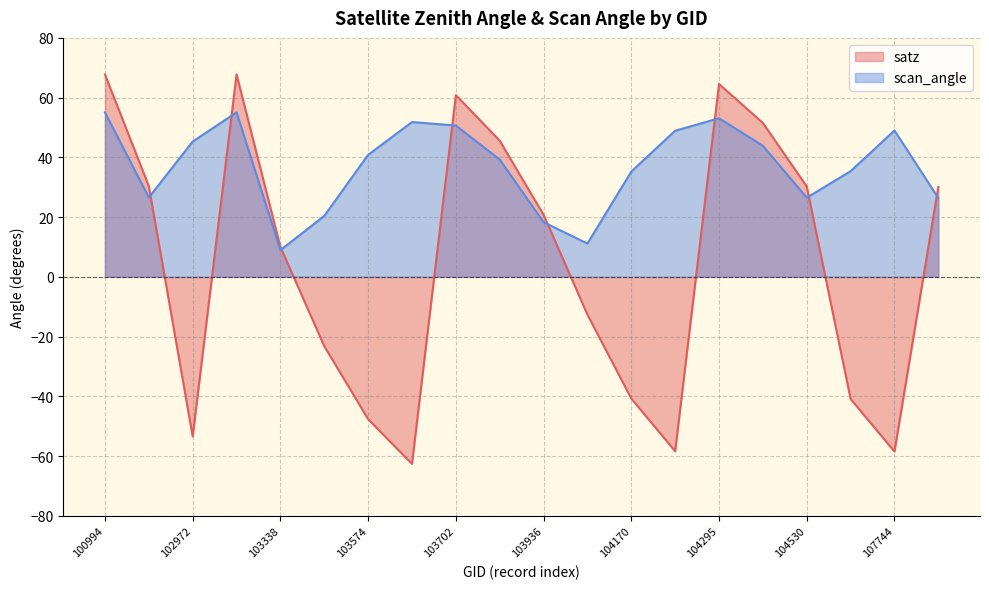

True or false: satz has more than 2 points higher than both neighbors.

True